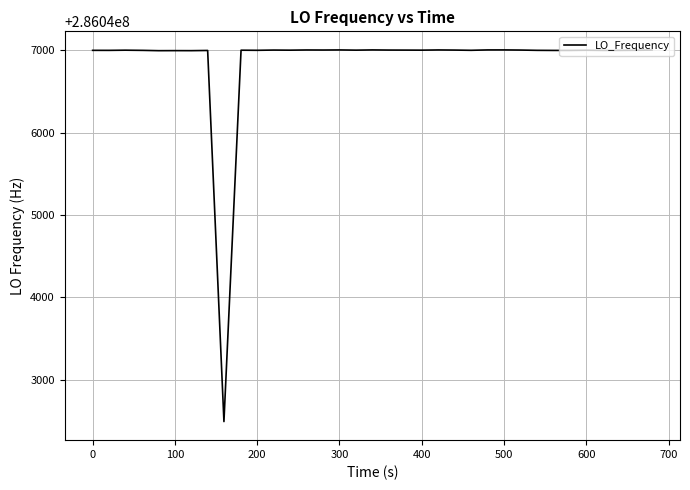

What is the difference between the maximum and minimum values?

4510.5